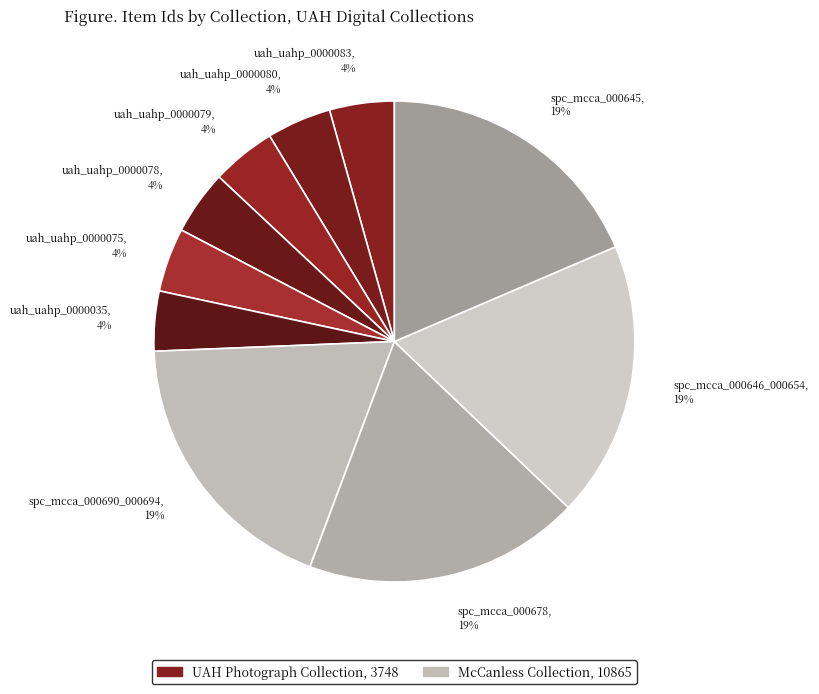

What percentage is the spc_mcca_000646_000654 slice, to the nearest percent?

19%